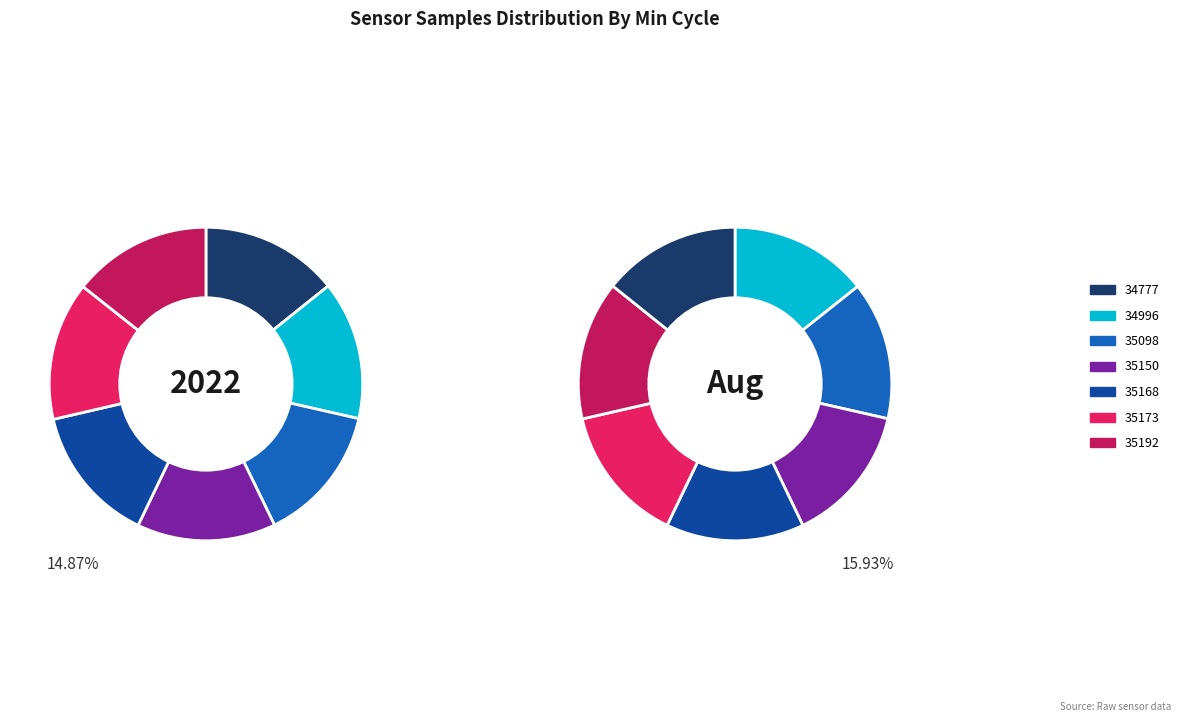

What percentage is NOT represented by 34777?

85.8%